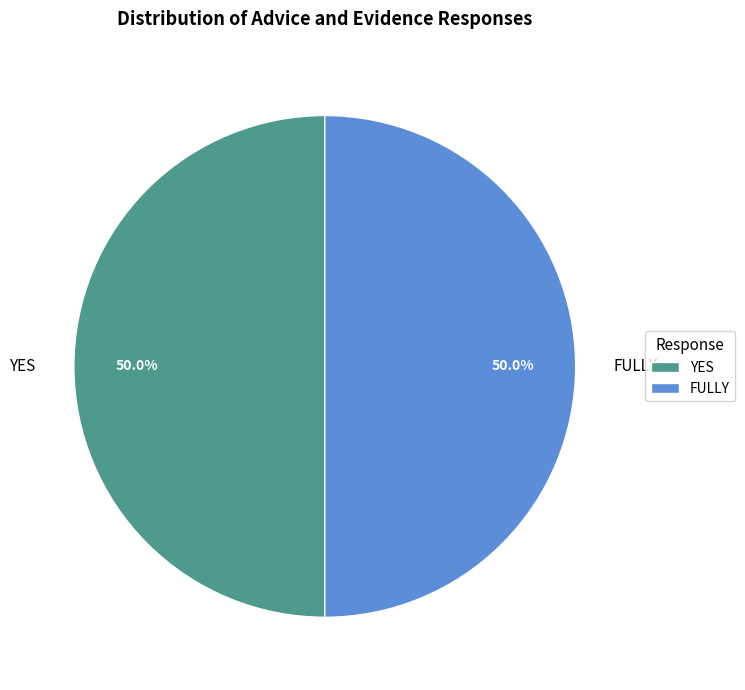

How many segments does this pie chart have?

2